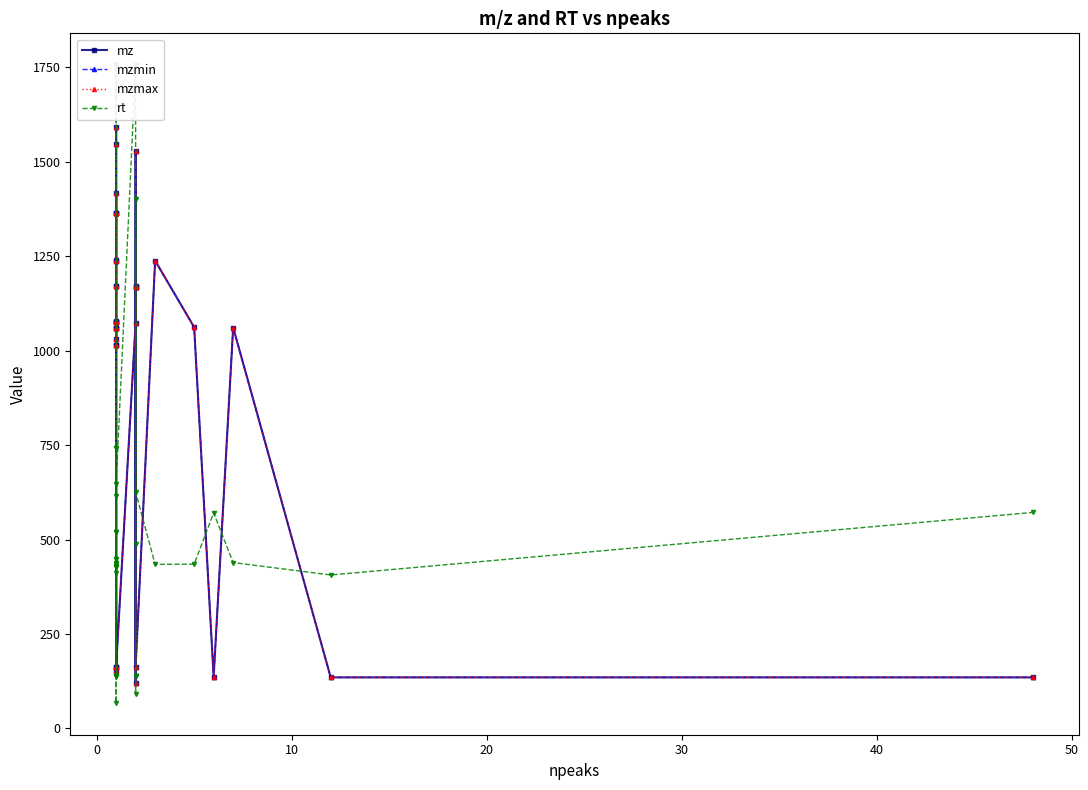

What is the difference between the maximum and second lowest values in the mz series?

1458.4